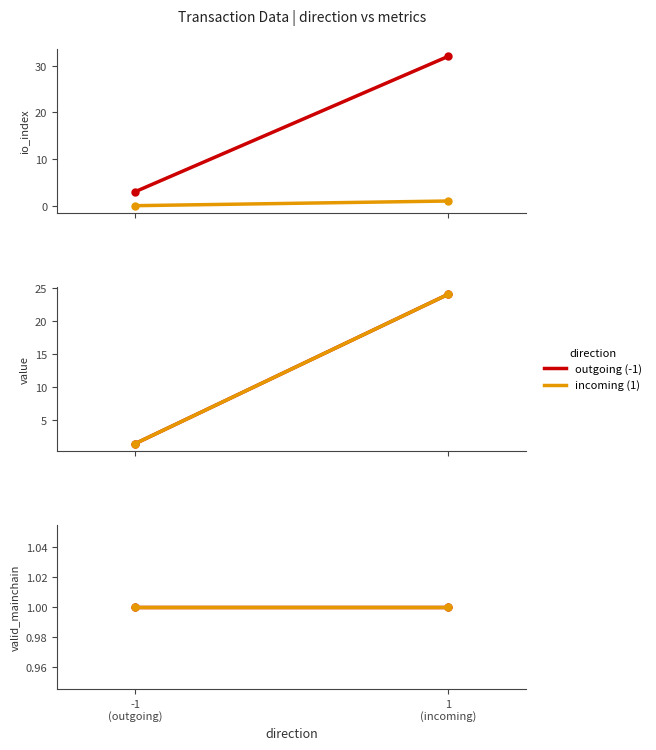

What is the spread (max minus min) of values at -1?

2.0